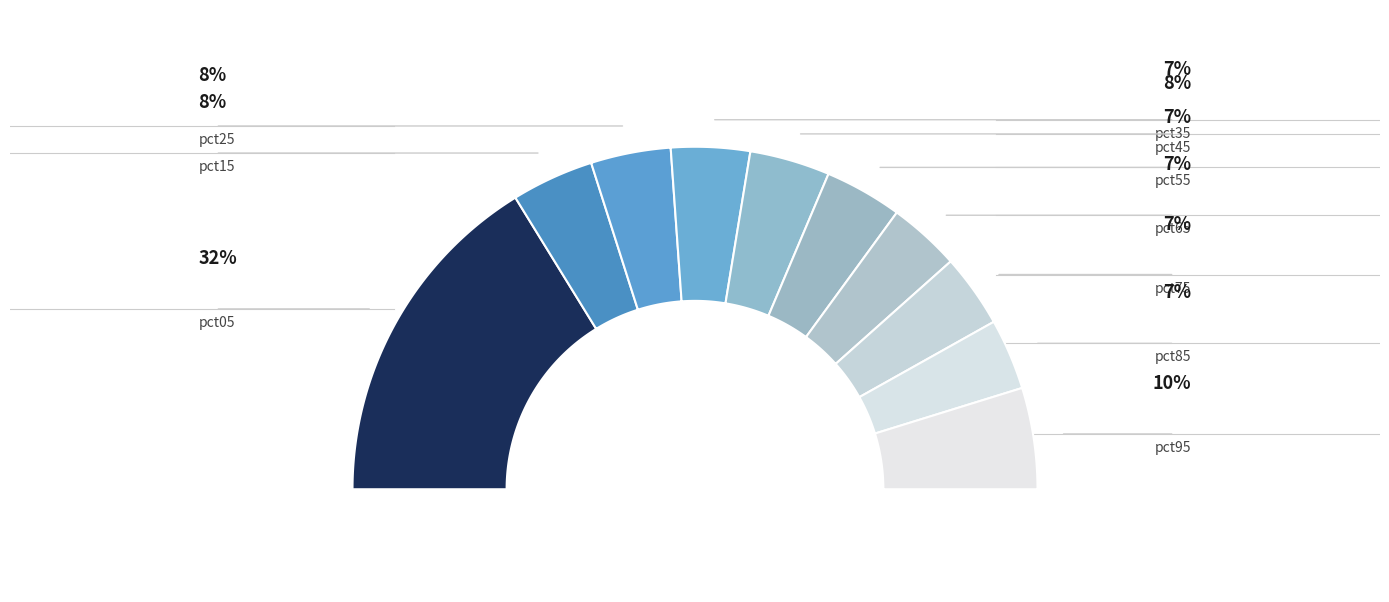

Combined, do pct85 and pct95 account for over 50%?

No